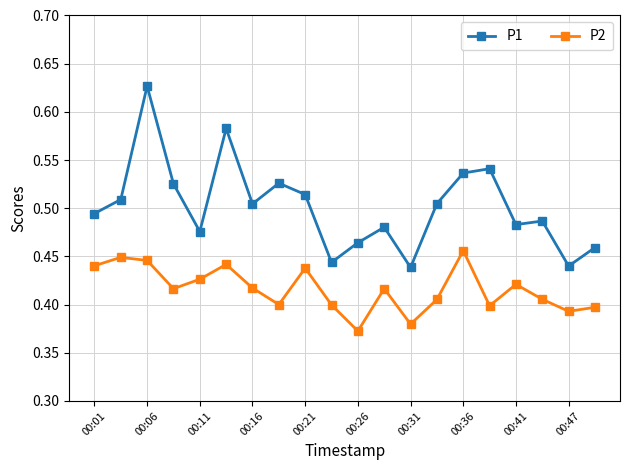

How many P2 values are between 0 and 1?

20